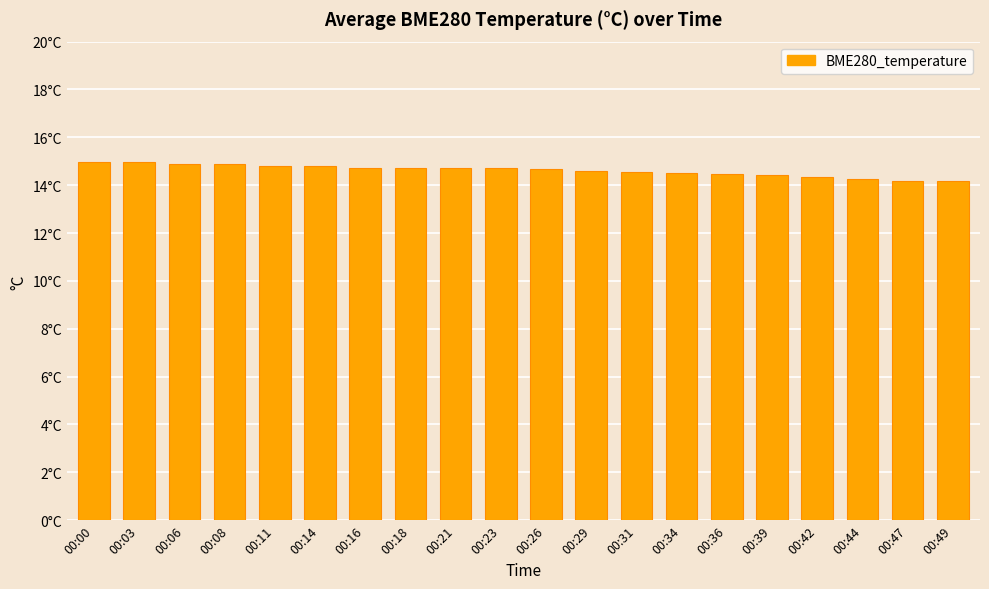

What is the approximate value at 00:23?

14.7